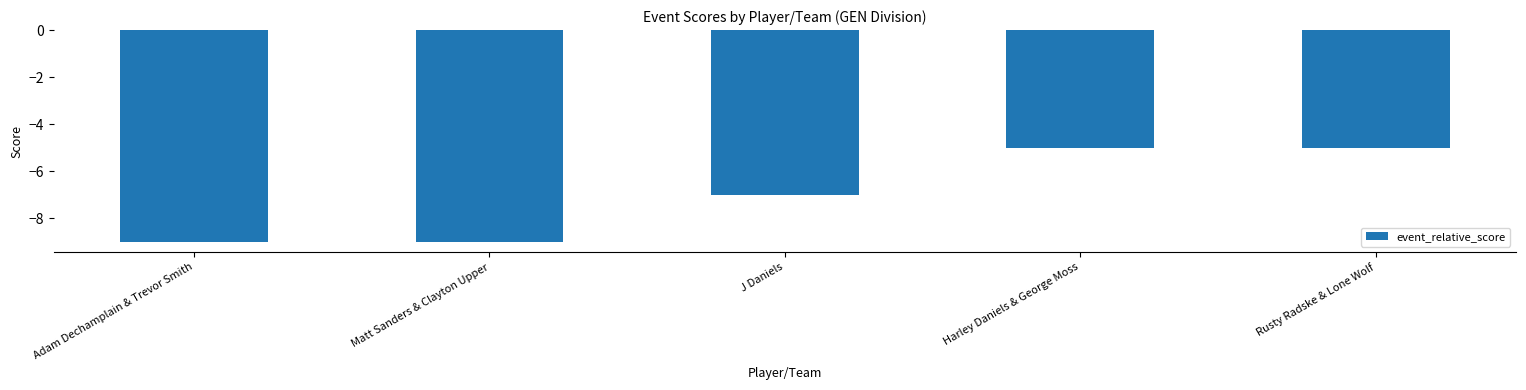

What is the label of the 4th bar from the right?

Matt Sanders & Clayton Upper